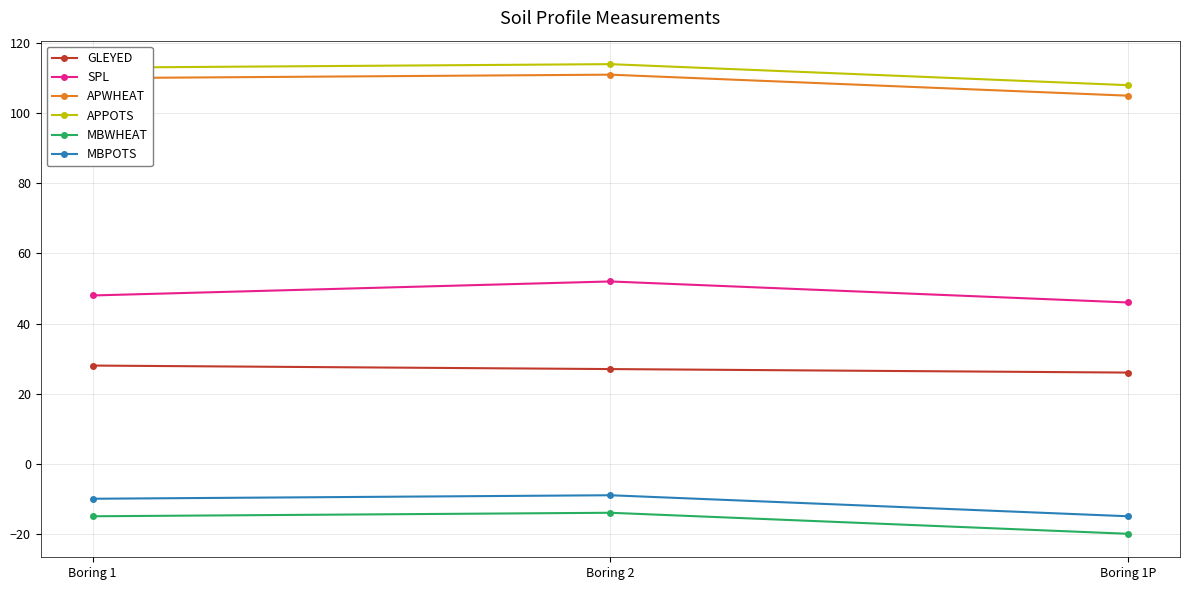

The SPL series shows 20 at Boring 1. True or false?

False